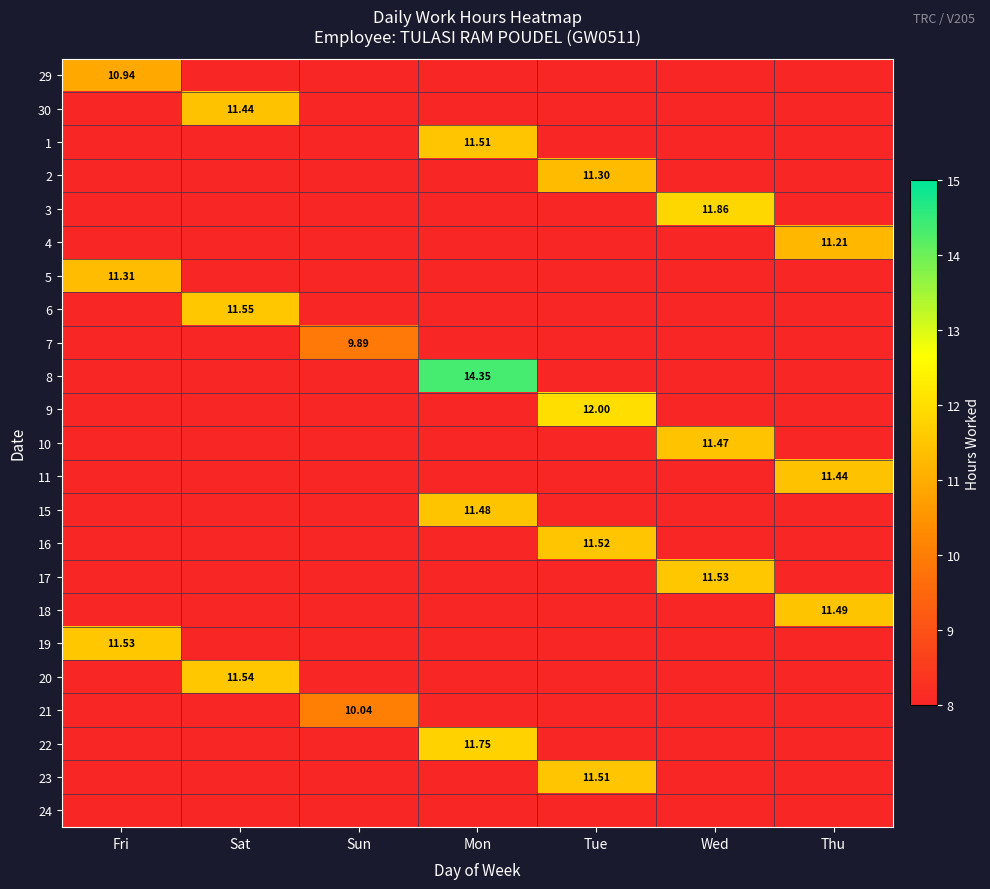

Is the value of 5 at Sun greater than the value of 23 at Tue?

No